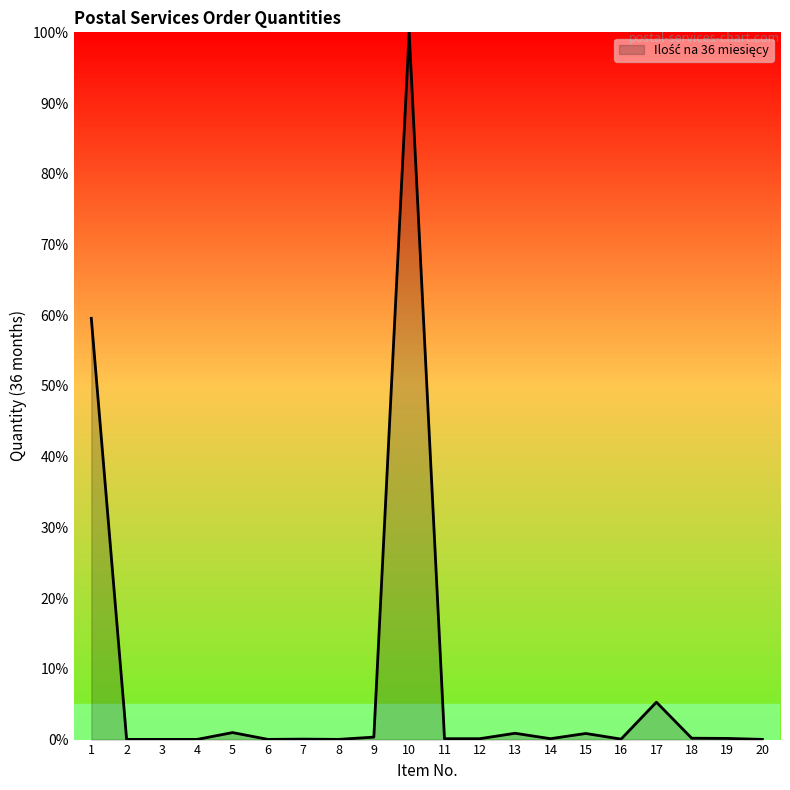

True or false: the data shows 0.2 at 19.

True